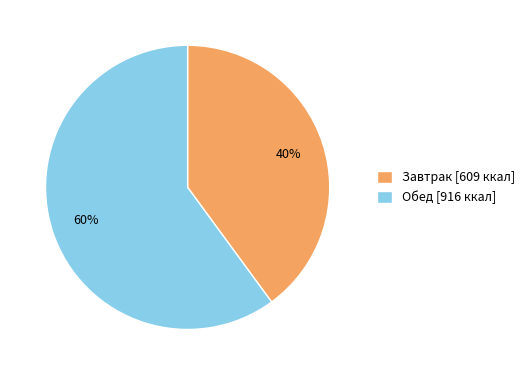

Rank the categories by value from lowest to highest.

Завтрак, Обед